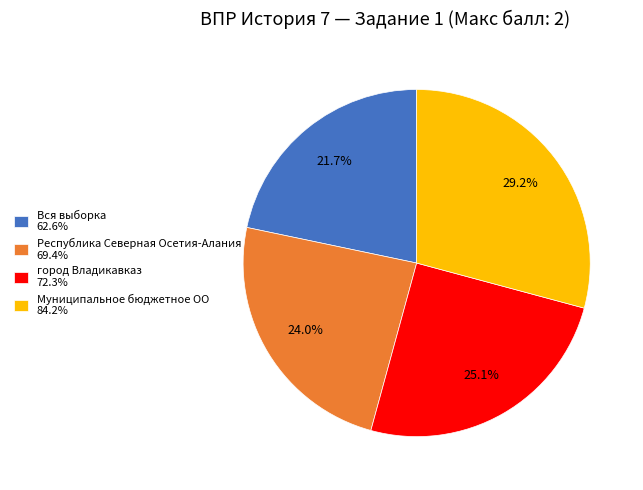

Which slice is the largest?

Муниципальное бюджетное ОО